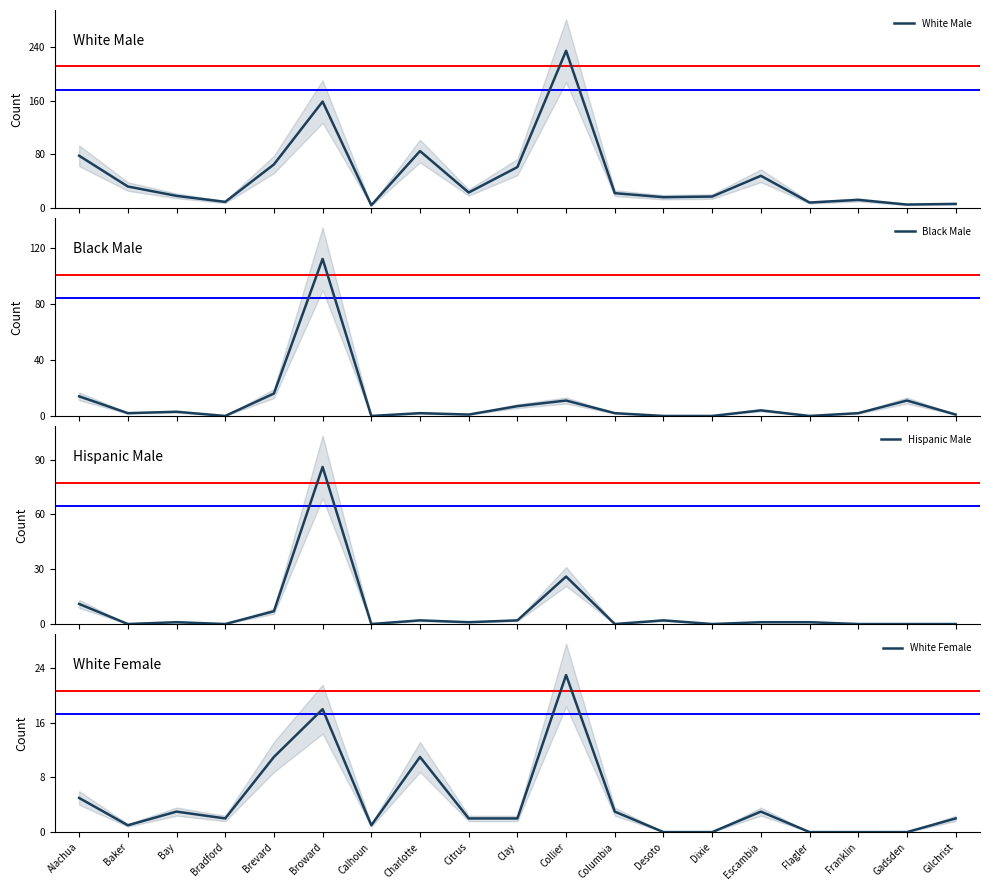

Reading left to right, extract all data points from this chart.

White Male: Alachua=78	Baker=32	Bay=18	Bradford=9	Brevard=65	Broward=159	Calhoun=4	Charlotte=85	Citrus=23	Clay=61	Collier=235	Columbia=22	Desoto=16	Dixie=17	Escambia=48	Flagler=8	Franklin=12	Gadsden=5	Gilchrist=6
Black Male: Alachua=14	Baker=2	Bay=3	Bradford=0	Brevard=16	Broward=112	Calhoun=0	Charlotte=2	Citrus=1	Clay=7	Collier=11	Columbia=2	Desoto=0	Dixie=0	Escambia=4	Flagler=0	Franklin=2	Gadsden=11	Gilchrist=1
Hispanic Male: Alachua=11	Baker=0	Bay=1	Bradford=0	Brevard=7	Broward=86	Calhoun=0	Charlotte=2	Citrus=1	Clay=2	Collier=26	Columbia=0	Desoto=2	Dixie=0	Escambia=1	Flagler=1	Franklin=0	Gadsden=0	Gilchrist=0
White Female: Alachua=5	Baker=1	Bay=3	Bradford=2	Brevard=11	Broward=18	Calhoun=1	Charlotte=11	Citrus=2	Clay=2	Collier=23	Columbia=3	Desoto=0	Dixie=0	Escambia=3	Flagler=0	Franklin=0	Gadsden=0	Gilchrist=2